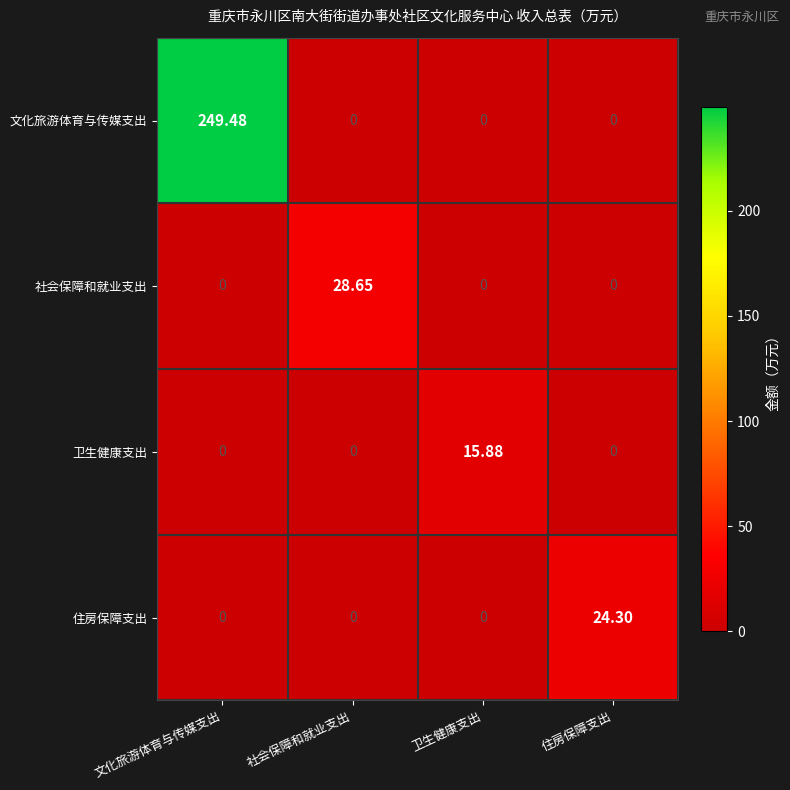

At which label does 社会保障和就业支出 reach its peak?

社会保障和就业支出